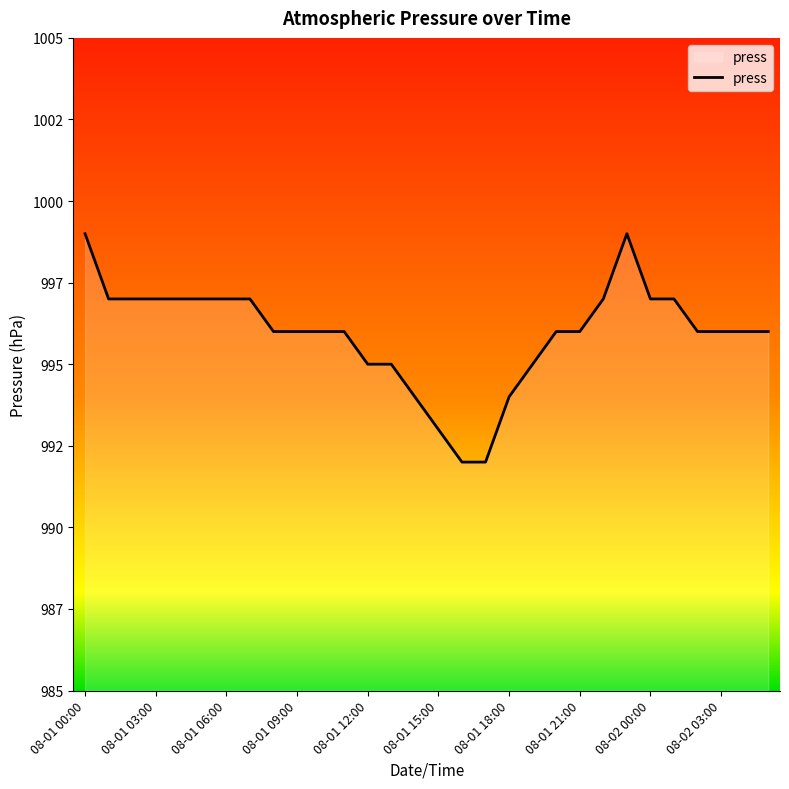

What is the value of the 13th point from the left?

995